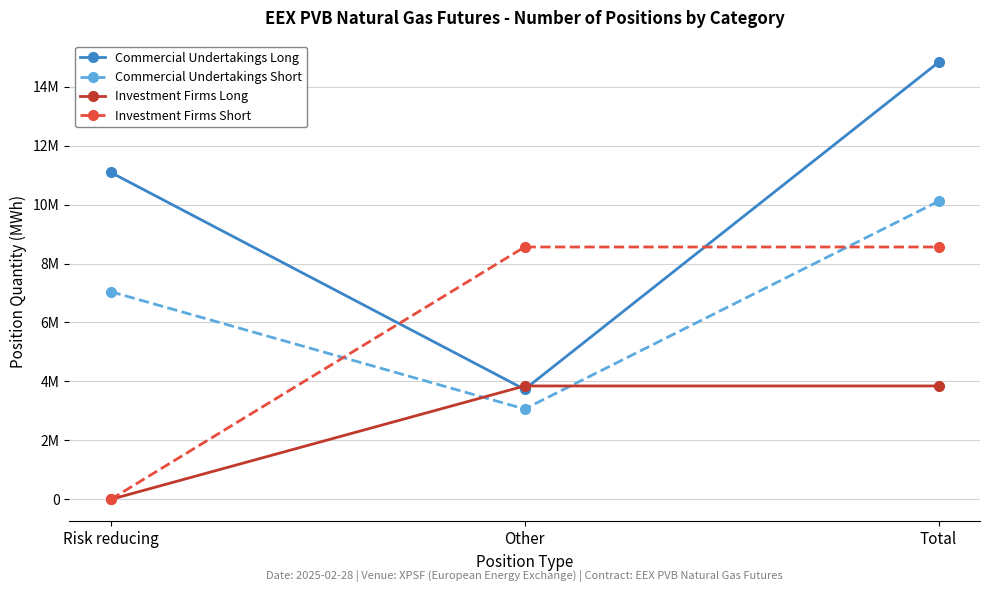

Does the chart display data point markers on the line(s)?

Yes